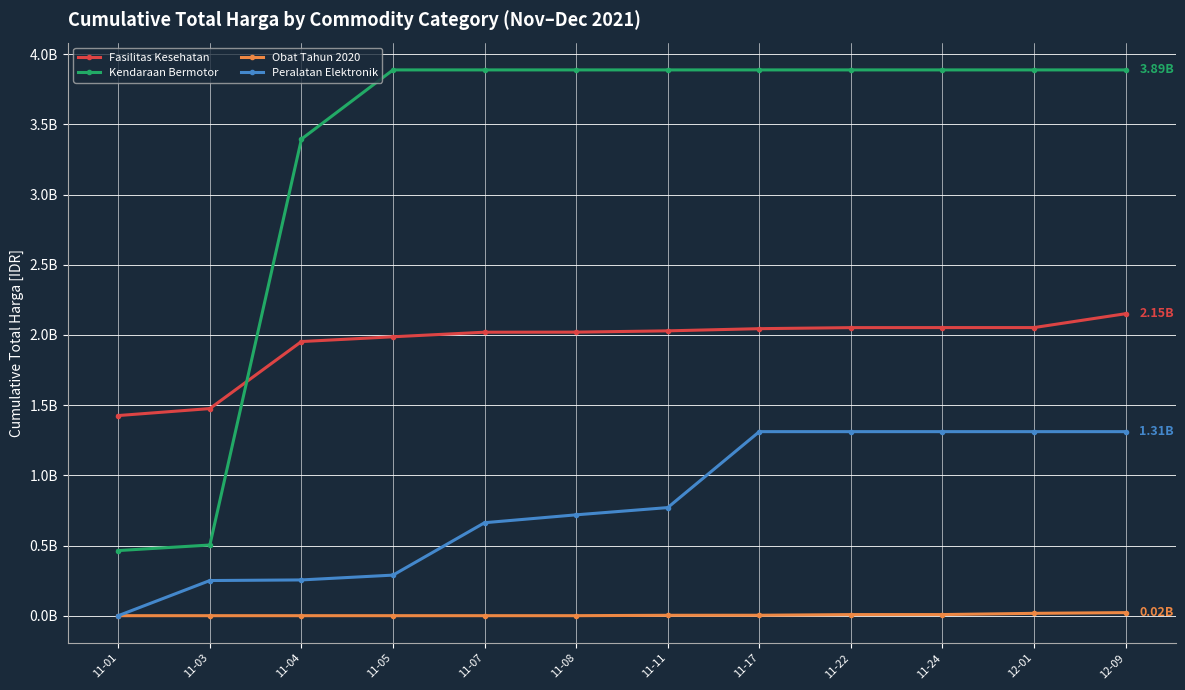

True or false: Fasilitas Kesehatan and Obat Tahun 2020 cross at least once.

False